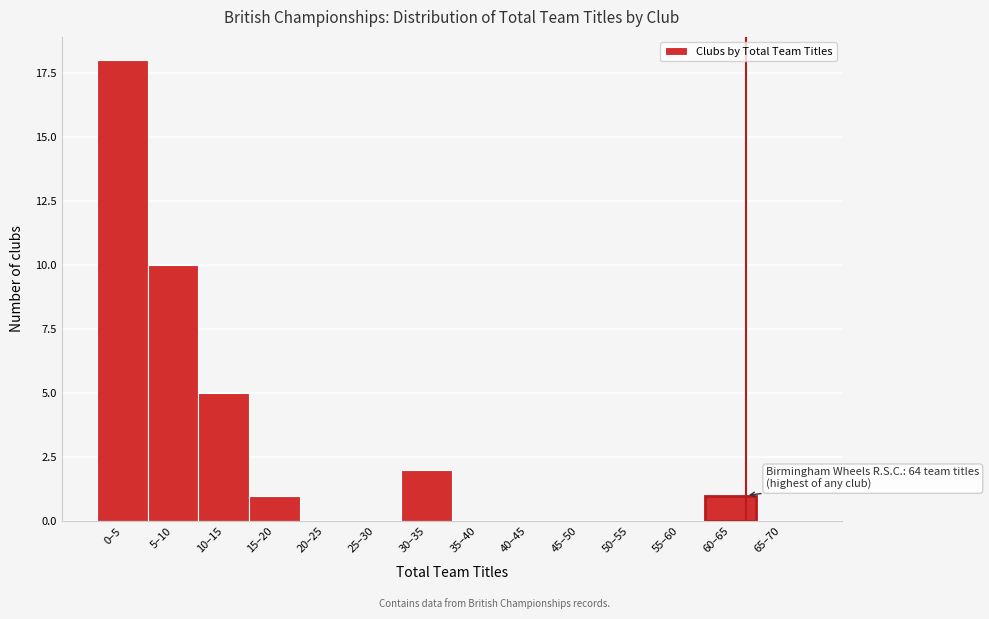

Reading left to right, list all the values displayed in this chart.

0–5=18	5–10=10	10–15=5	15–20=1	20–25=0	25–30=0	30–35=2	35–40=0	40–45=0	45–50=0	50–55=0	55–60=0	60–65=1	65–70=0